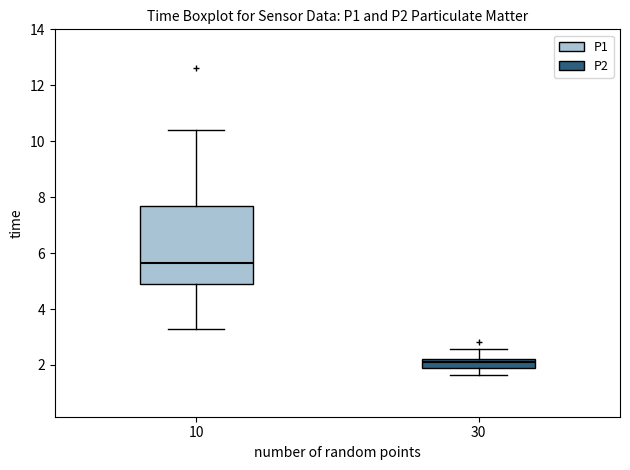

Reading left to right, transcribe this box plot: for each box, give where its median line is, the range the box spans, and where its two whiskers end, as read against the y-axis. The values are not printed on the chart, so give them approximately, as read against the axis.

10: median 5.6, box 4.8 to 7.6, whiskers 3.4 to 10.4
30: median 2.0, box 1.8 to 2.2, whiskers 1.6 to 2.6